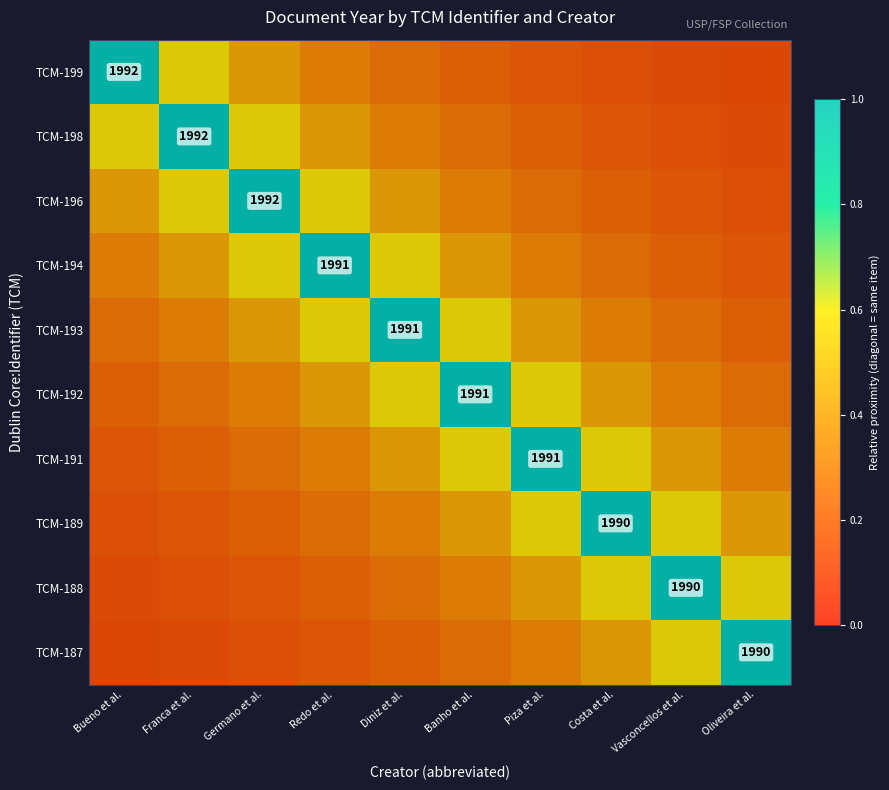

What is the total value across all series at Bueno et al.?

3.5